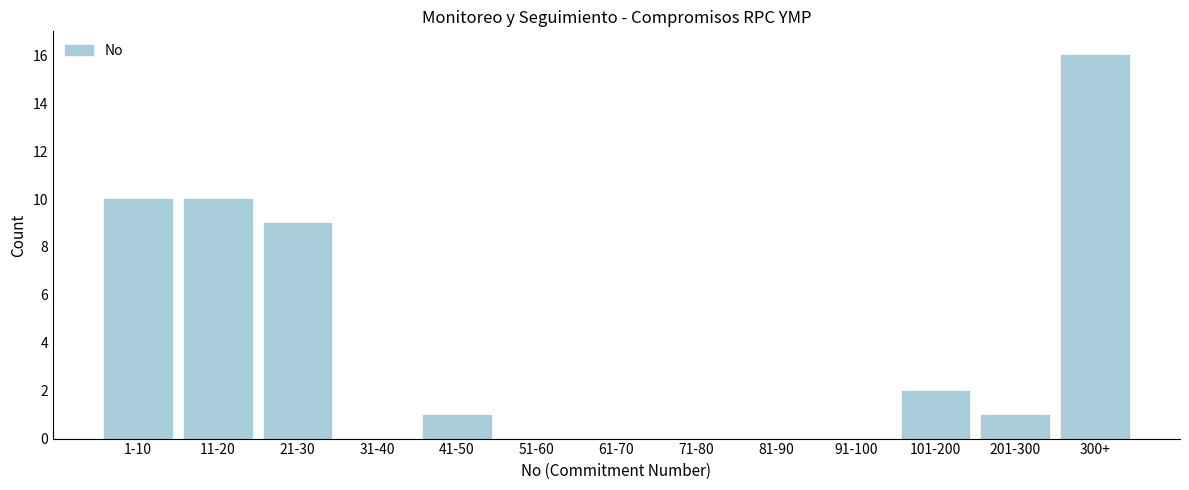

Reading right to left, what are all the values shown in this chart?

300+=16	201-300=1	101-200=2	91-100=0	81-90=0	71-80=0	61-70=0	51-60=0	41-50=1	31-40=0	21-30=9	11-20=10	1-10=10